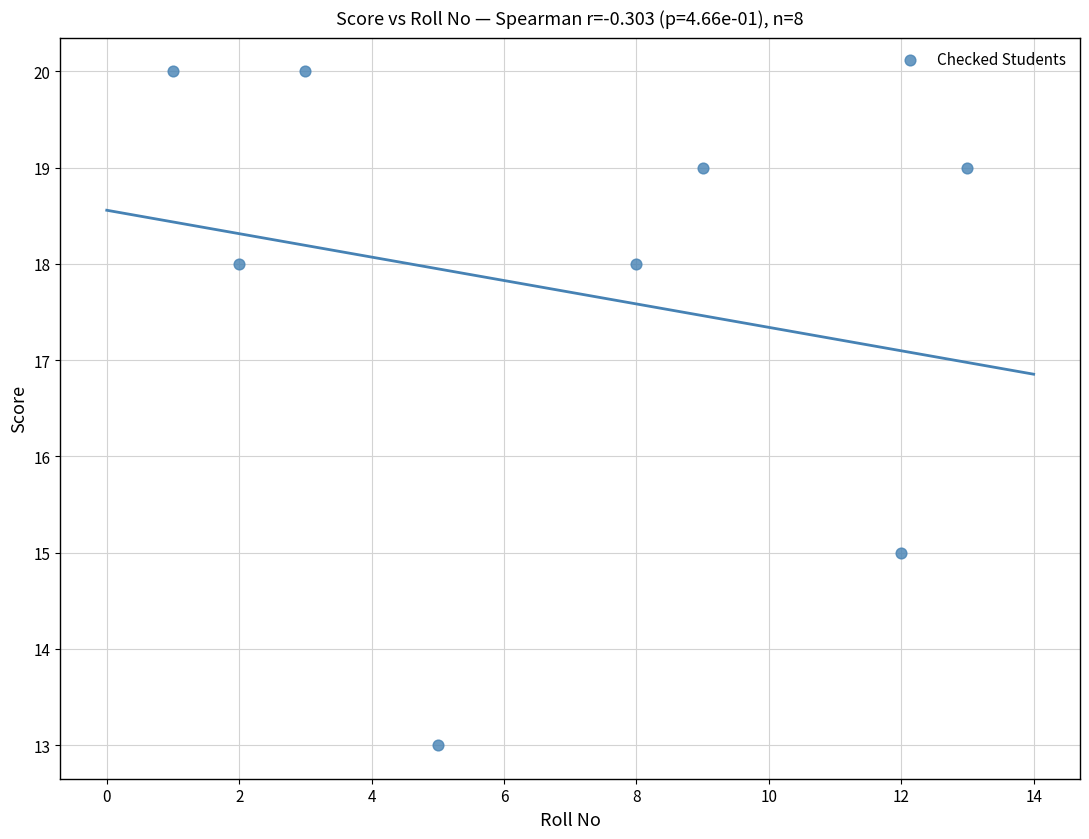

What Y value in the scatter plot is closest to 16?

15